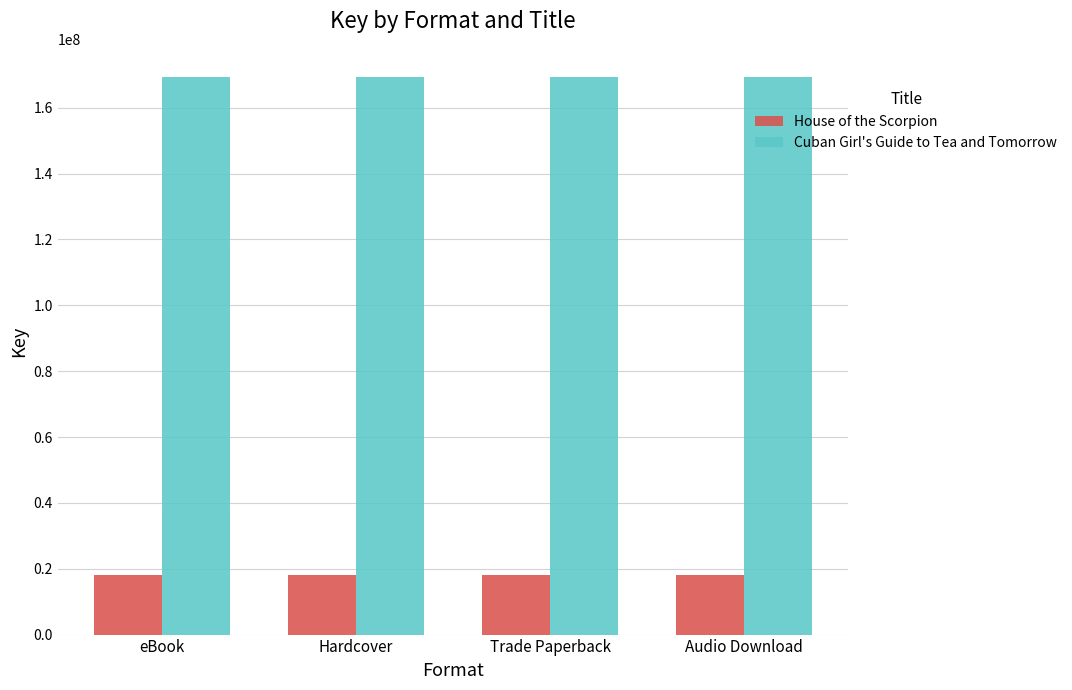

Reading left to right, extract all data points from this chart.

House of the Scorpion: 18019492	18019492	18019492	18019492
Cuban Girl's Guide to Tea and Tomorrow: 169431562	169431562	169431562	169431562